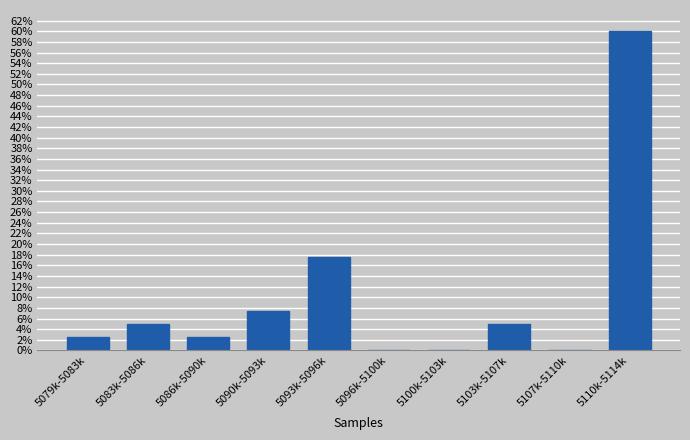

Reading left to right, transcribe all the data shown in this chart.

5079k-5083k=2.5	5083k-5086k=5.0	5086k-5090k=2.5	5090k-5093k=7.5	5093k-5096k=17.5	5096k-5100k=0.0	5100k-5103k=0.0	5103k-5107k=5.0	5107k-5110k=0.0	5110k-5114k=60.0